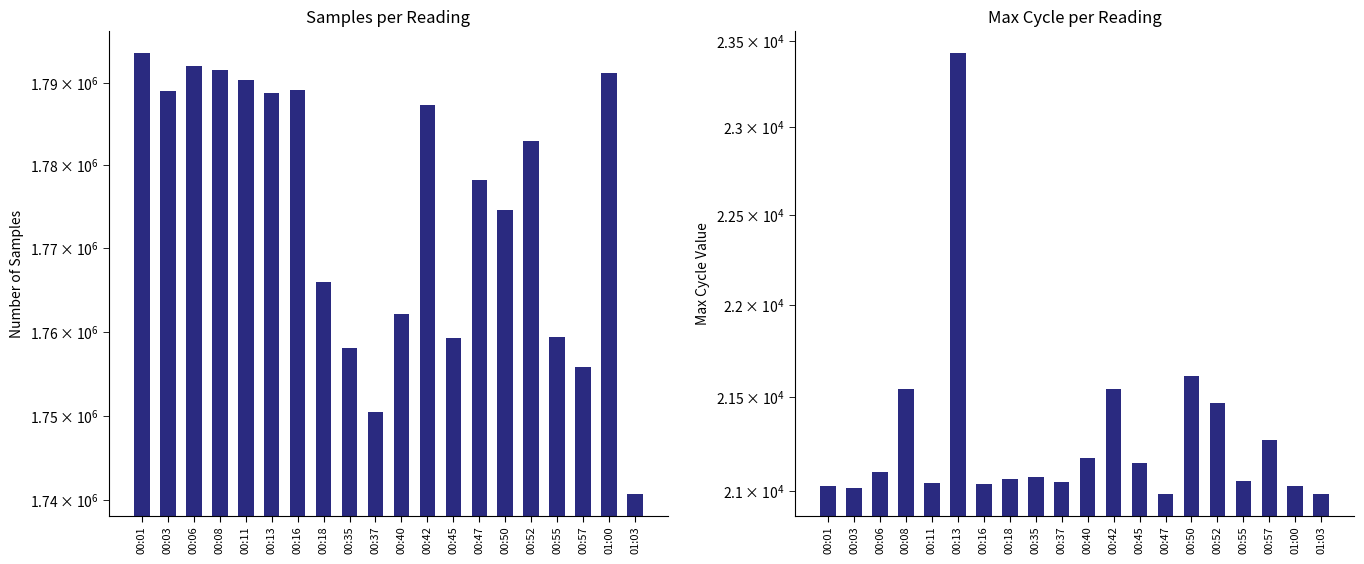

What is the sum of the Samples values at 00:45 and 00:13?

3548032